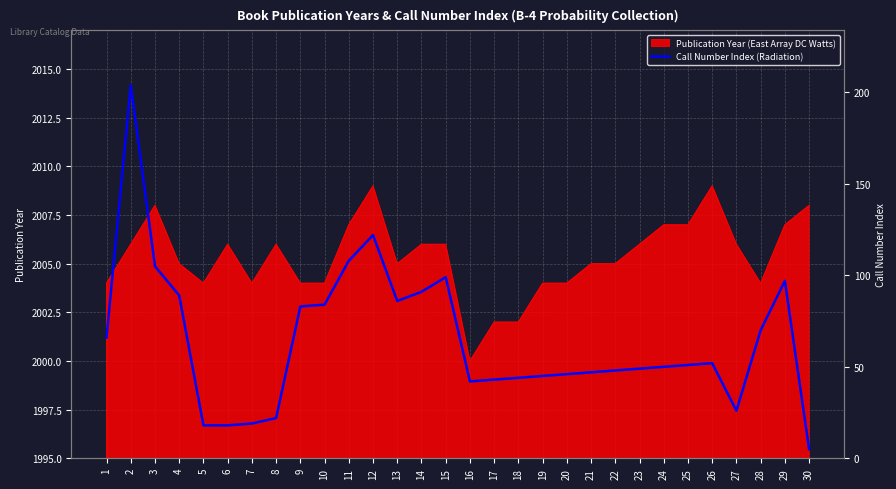

Reading right to left, what are all the values shown in this chart?

5	97	70	26	52	51	50	49	48	47	46	45	44	43	42	99	91	86	122	108	84	83	22	19	18	18	89	105	204	66